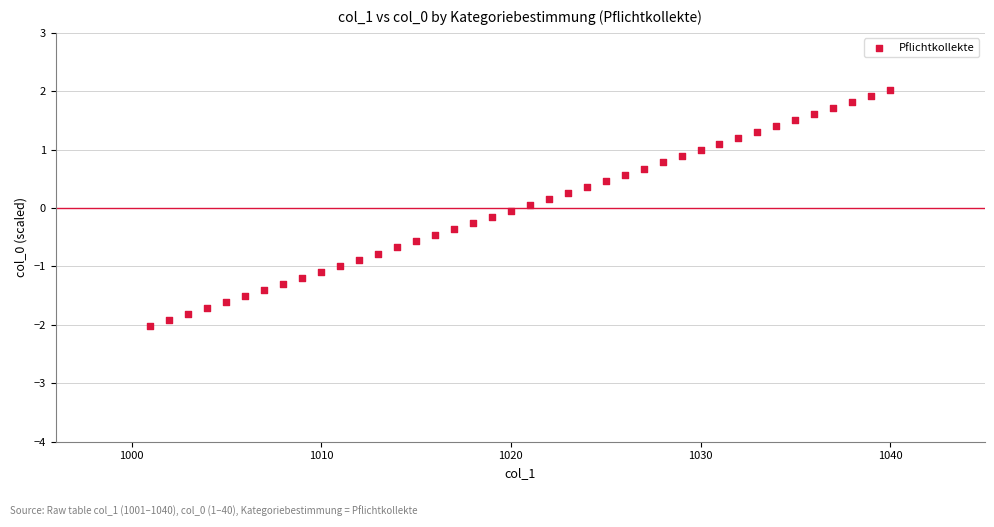

What is the range of X values (max minus min)?

39.0